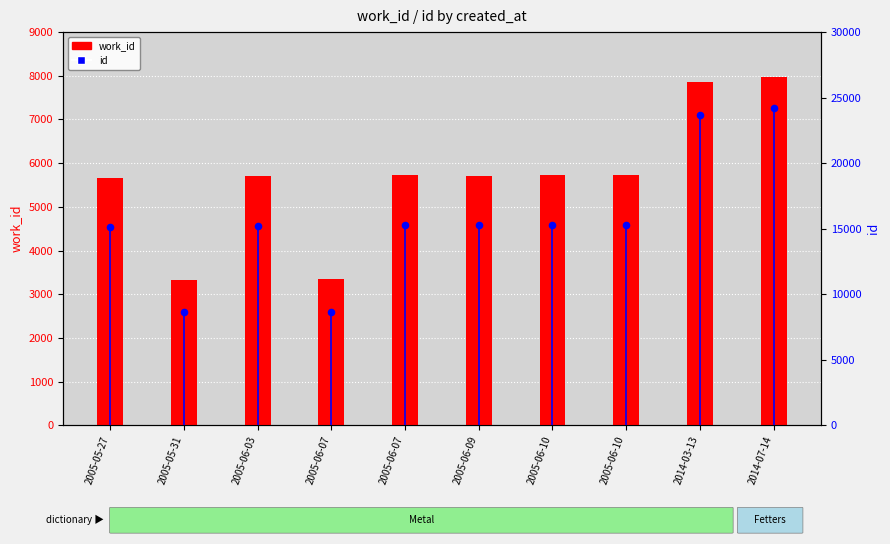

At how many categories does at least one series exceed 21702?

2